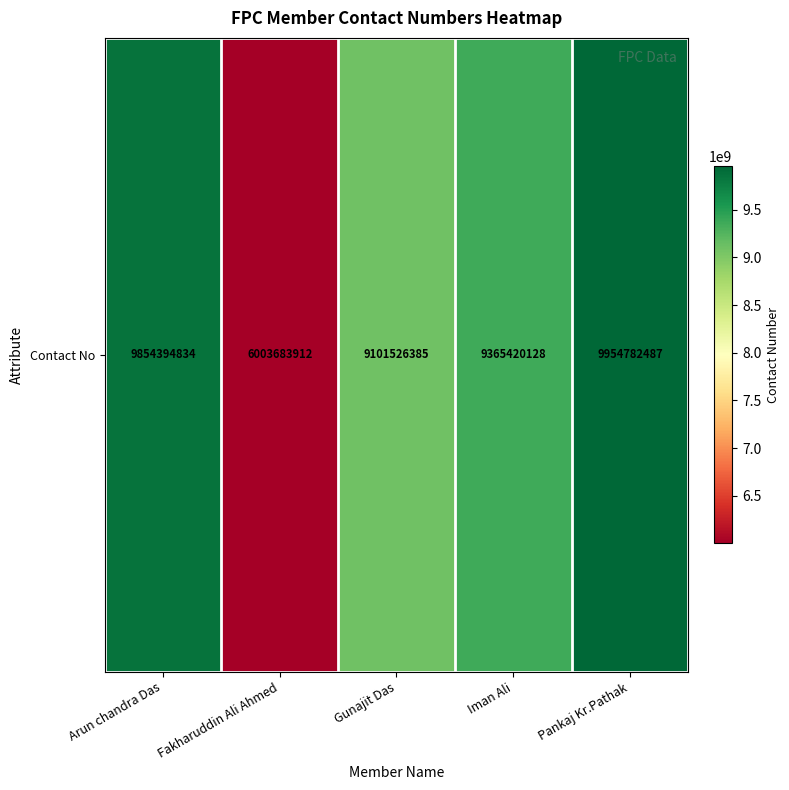

Is it true that the value at Arun chandra Das is 9854394834?

True